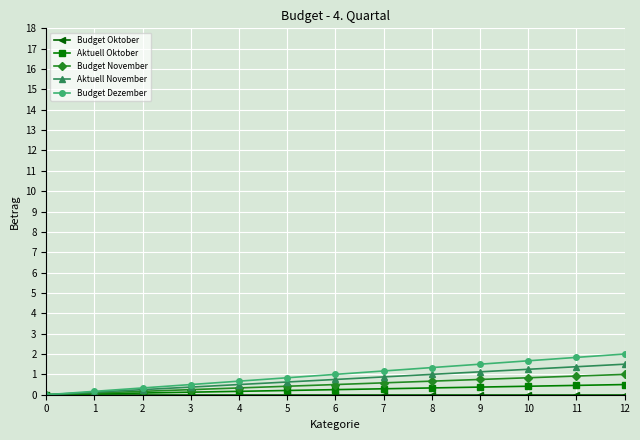

Is this an area chart (filled region under the line)?

No